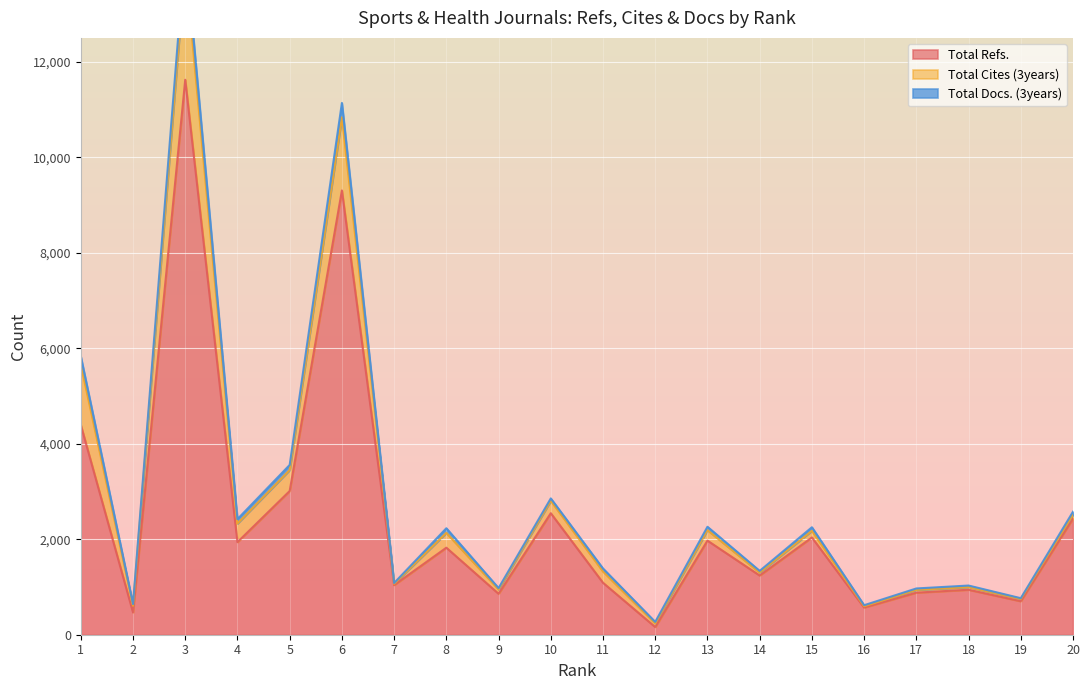

At which label is Total Refs. closest to 5892?

1